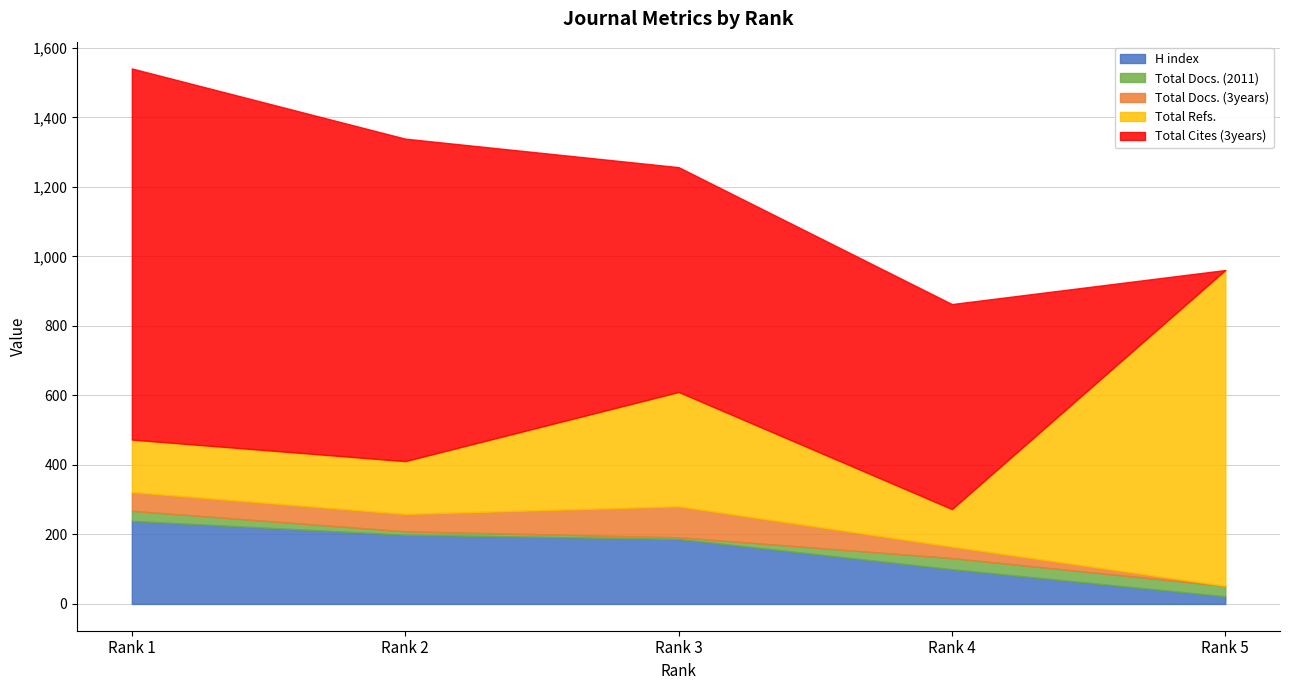

Reading left to right, what are all the values shown in this chart?

H index: 239	199	187	100	22
Total Docs. (2011): 29	10	5	32	30
Total Docs. (3years): 54	50	89	33	0
Total Refs.: 151	152	329	108	909
Total Cites (3years): 1068	928	647	590	0